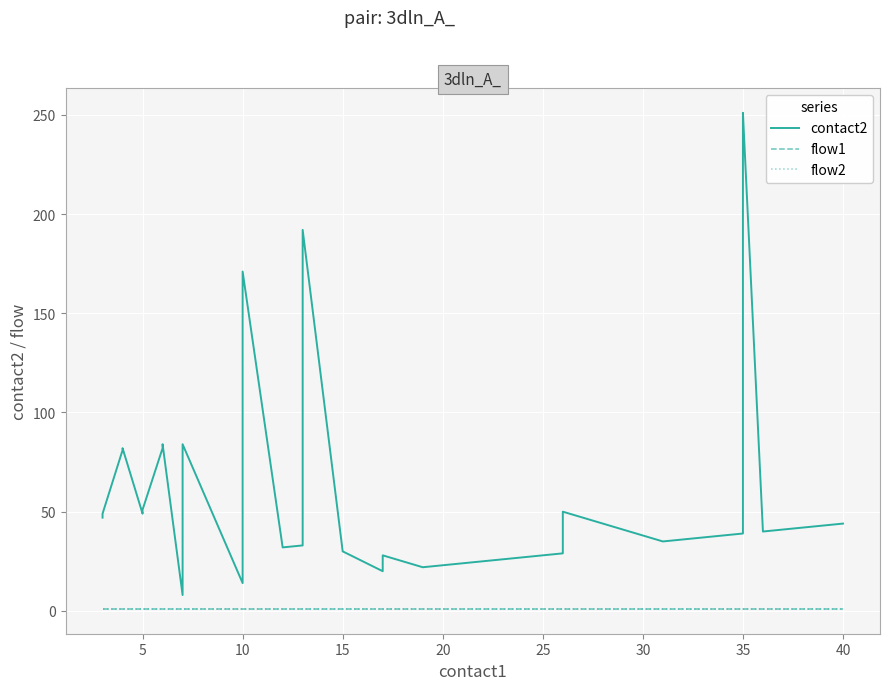

Reading left to right, extract all data points from this chart.

contact2: 47	49	81	82	49	51	82	84	8	51	53	84	14	58	171	32	33	192	30	20	28	22	23	27	28	29	48	50	35	36	37	38	39	250	251	40	41	42	43	44
flow1: 1	1	1	1	1	1	1	1	1	1	1	1	1	1	1	1	1	1	1	1	1	1	1	1	1	1	1	1	1	1	1	1	1	1	1	1	1	1	1	1
flow2: 1	1	1	1	1	1	1	1	1	1	1	1	1	1	1	1	1	1	1	1	1	1	1	1	1	1	1	1	1	1	1	1	1	1	1	1	1	1	1	1